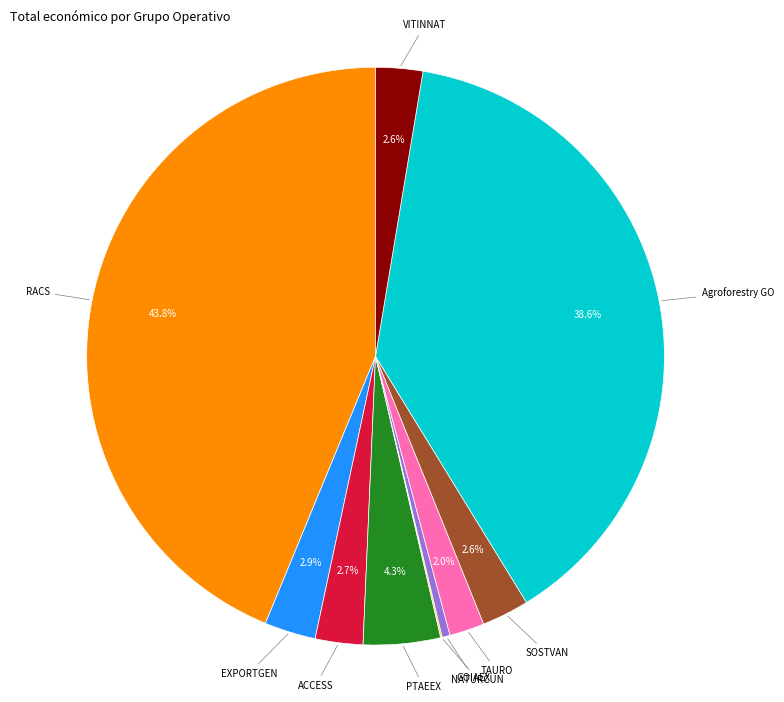

Does any single category account for the majority?

No